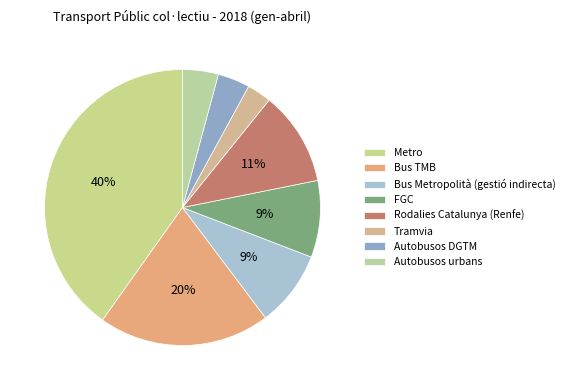

Is the sum of Autobusos urbans and FGC greater than half?

No